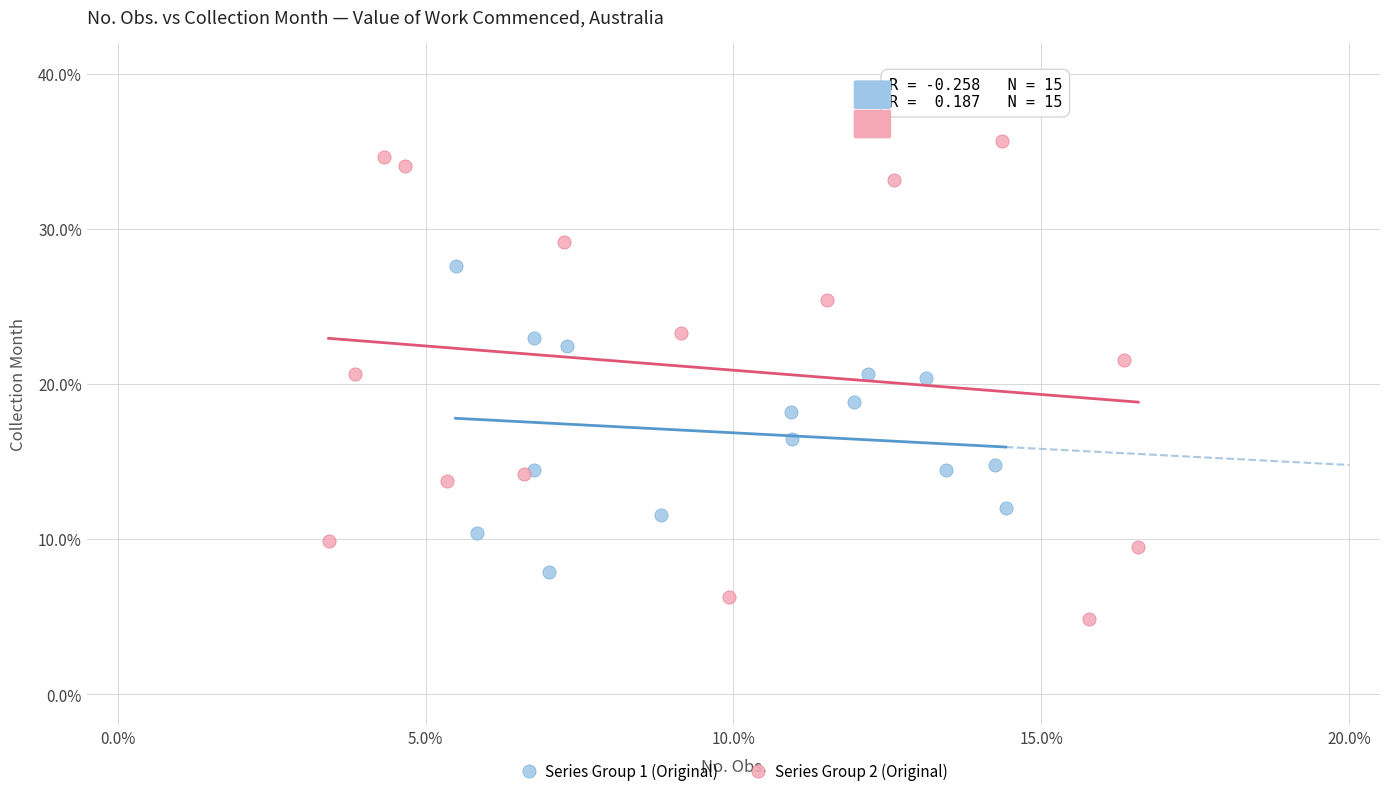

Which series contains the highest Y value?

Series Group 2 (Original)